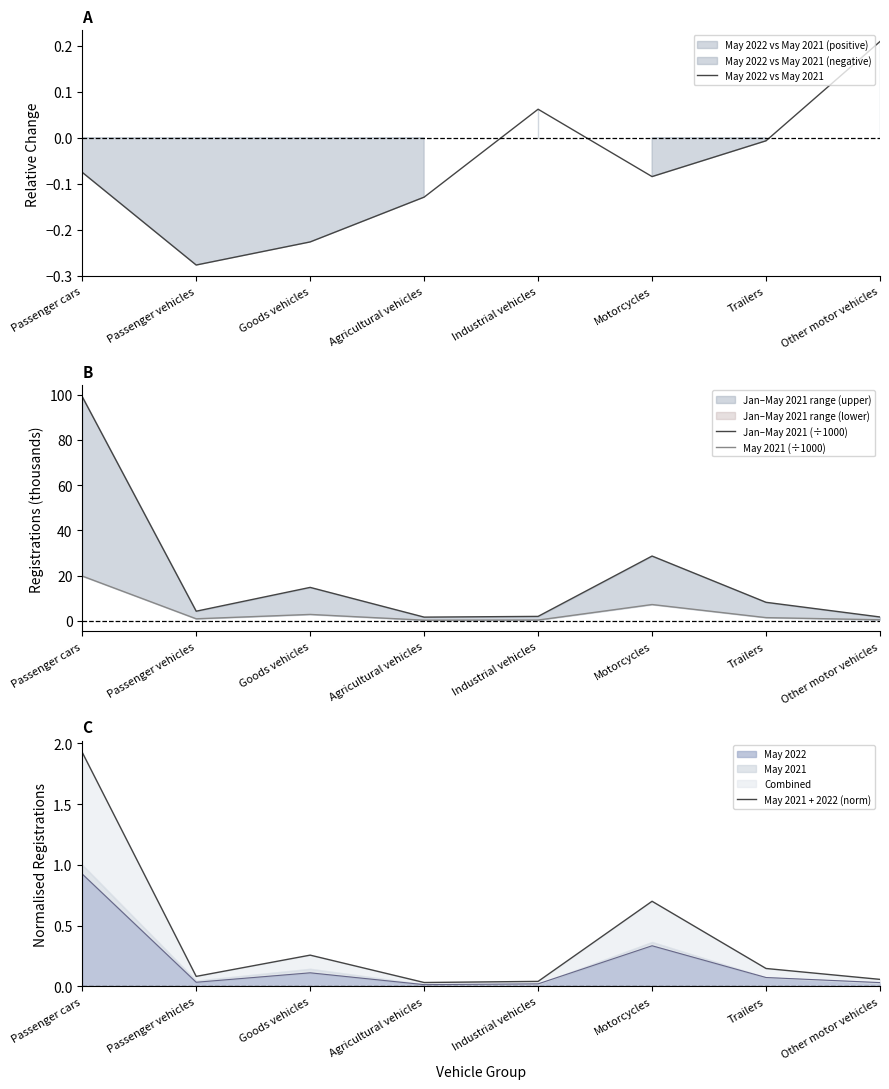

What is the difference between the maximum and minimum values in the Jan–May 2021 (÷1000) series?

97.4